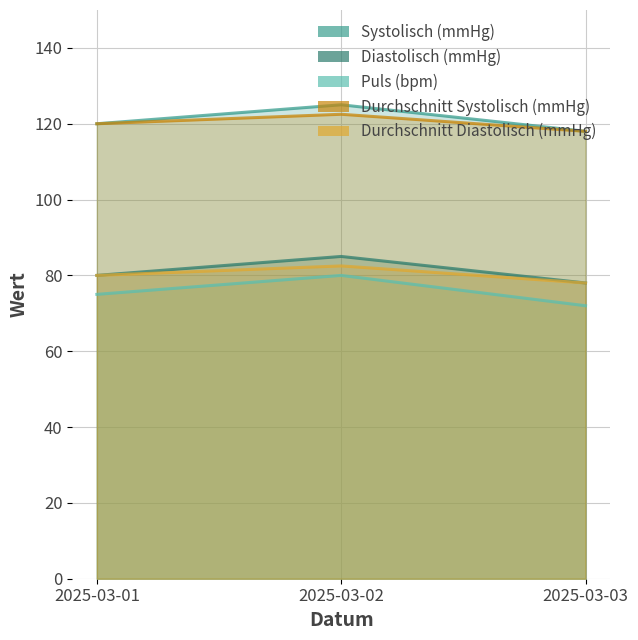

What is the difference between the maximum and minimum values in the Puls (bpm) series?

8.0